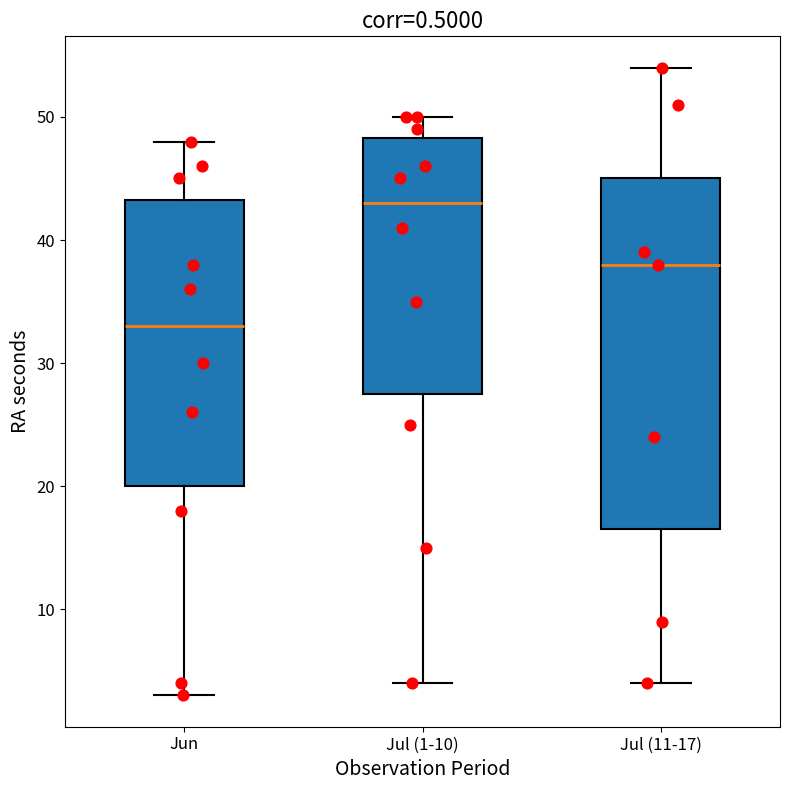

Comparing the boxes themselves (not the whiskers), which one is the tallest?

Jul (11-17)